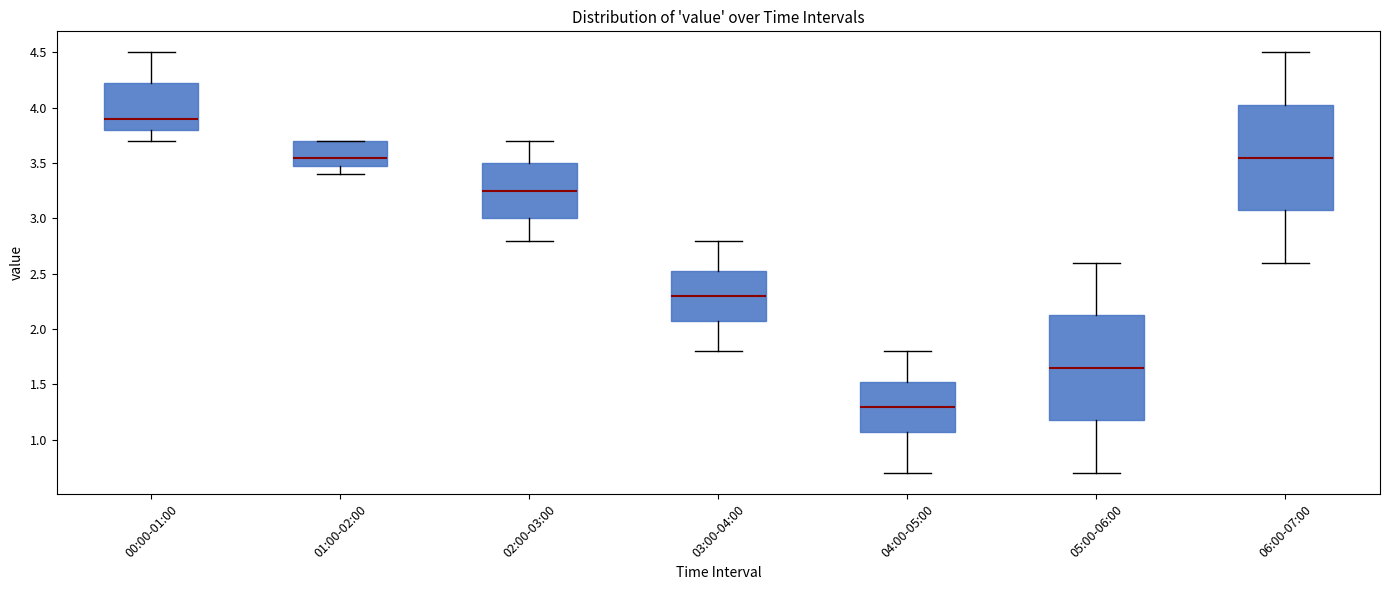

Reading left to right, transcribe this box plot: for each box, give where its median line is, the range the box spans, and where its two whiskers end, as read against the y-axis. The values are not printed on the chart, so give them approximately, as read against the axis.

00:00-01:00: median 3.90, box 3.80 to 4.25, whiskers 3.70 to 4.50
01:00-02:00: median 3.55, box 3.50 to 3.70, whiskers 3.40 to 3.70
02:00-03:00: median 3.25, box 3.00 to 3.50, whiskers 2.80 to 3.70
03:00-04:00: median 2.30, box 2.10 to 2.55, whiskers 1.80 to 2.80
04:00-05:00: median 1.30, box 1.10 to 1.55, whiskers 0.70 to 1.80
05:00-06:00: median 1.65, box 1.20 to 2.15, whiskers 0.70 to 2.60
06:00-07:00: median 3.55, box 3.10 to 4.05, whiskers 2.60 to 4.50